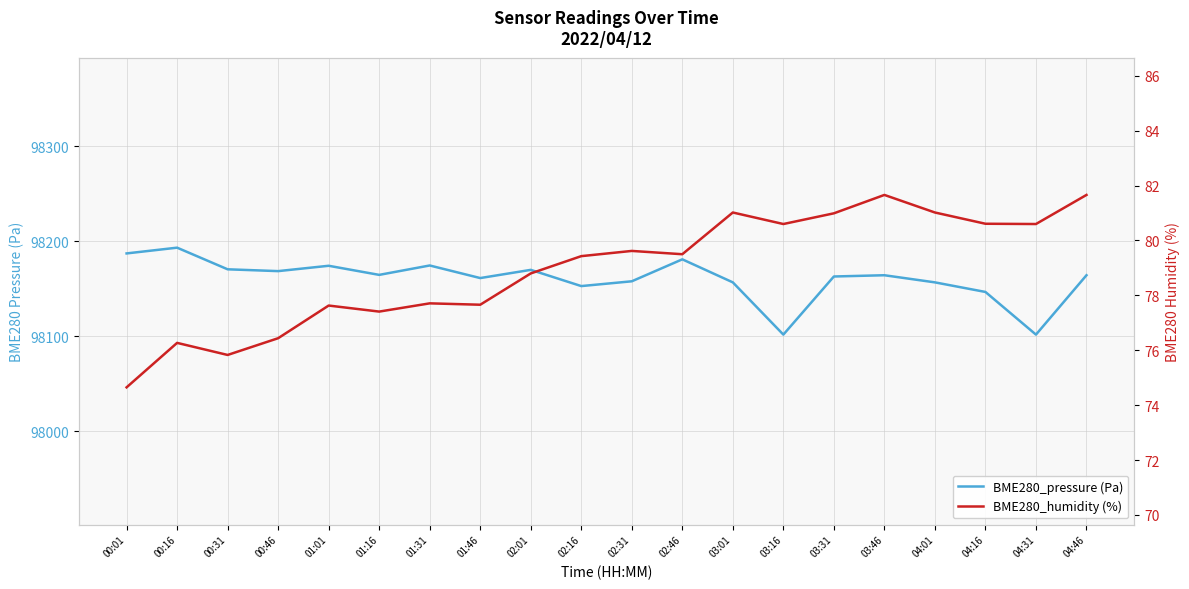

What is the total value across all series at 00:16?

98269.6